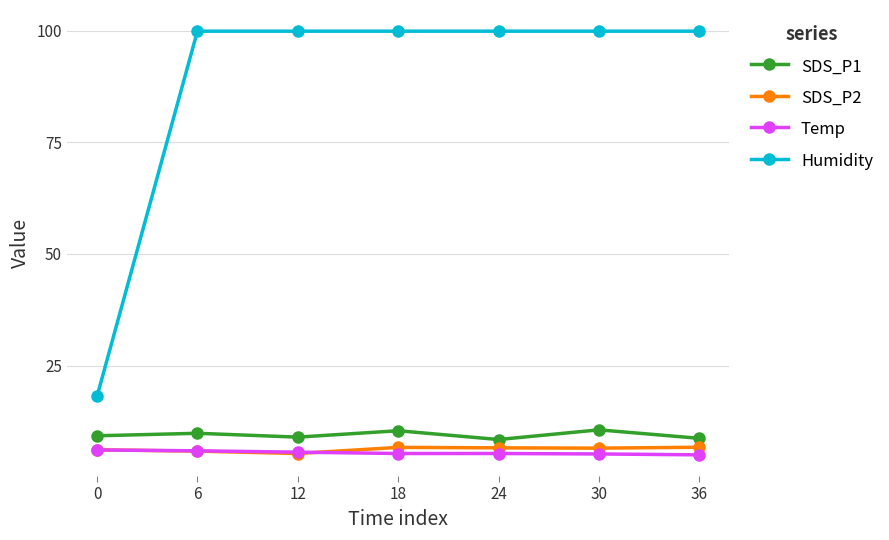

In SDS_P1, how many points are higher than both neighbors (excluding endpoints)?

3